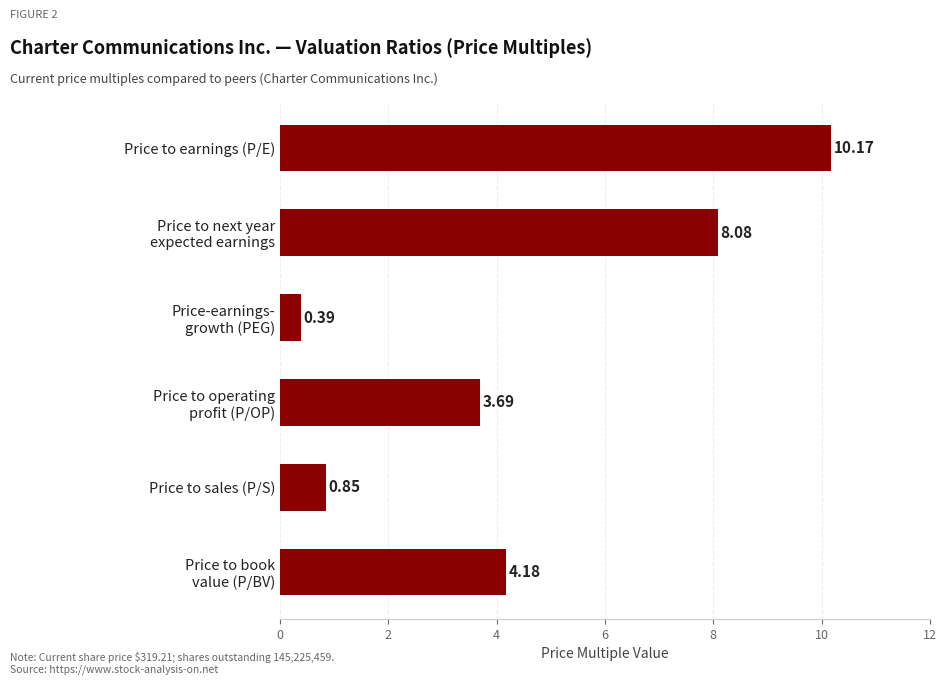

Which label corresponds to the largest value in the chart?

Price to earnings (P/E)